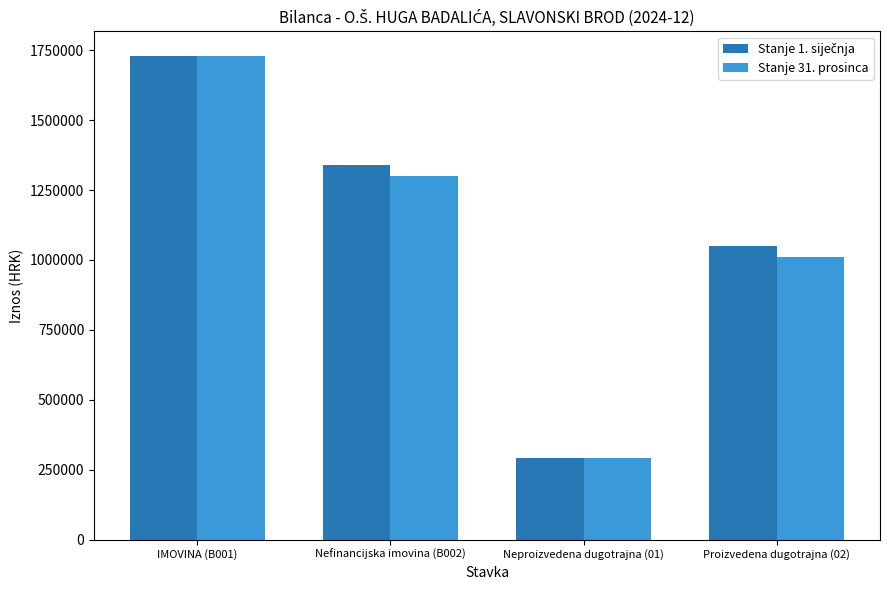

What is the average value of the Stanje 31. prosinca series?

1083464.7